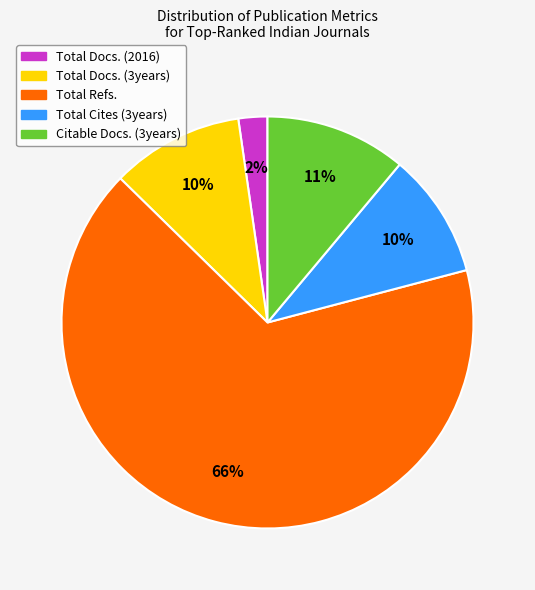

What percentage is the Total Docs. (2016) slice, to the nearest percent?

2%